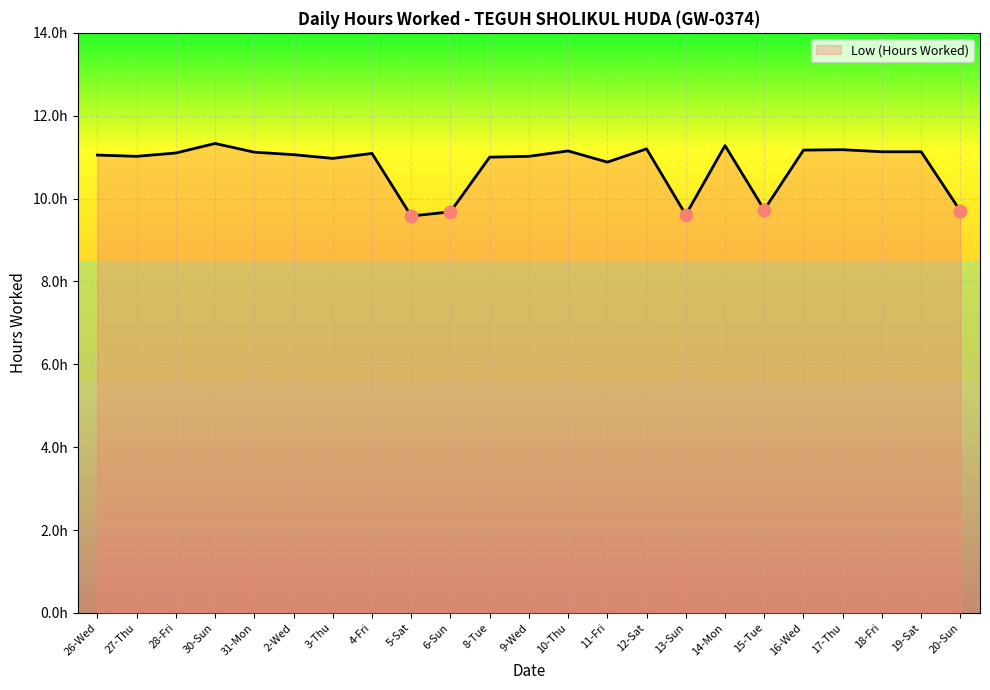

Approximately how many times larger is the value at 9-Wed compared to 31-Mon?

1.0